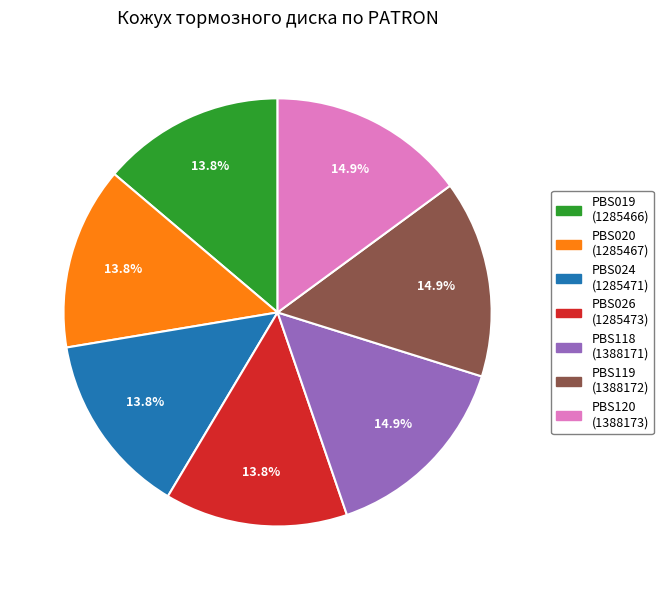

To the nearest percent, what is the difference between the largest and smallest slice percentages?

1%